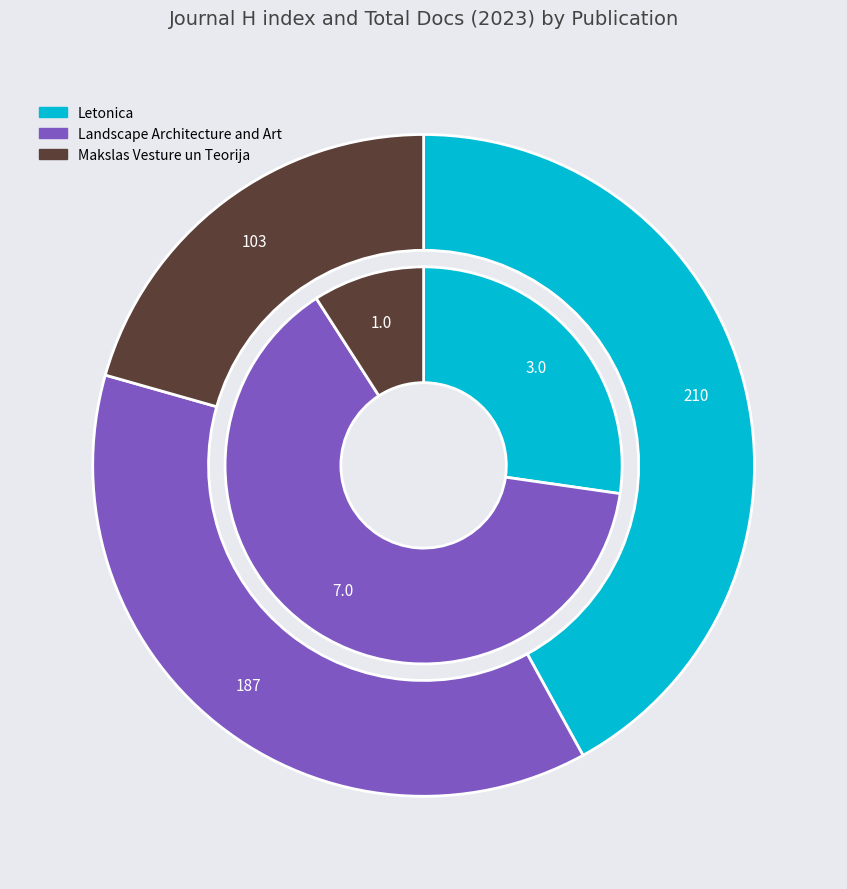

To the nearest percent, what percentage of the pie is Letonica?

42%